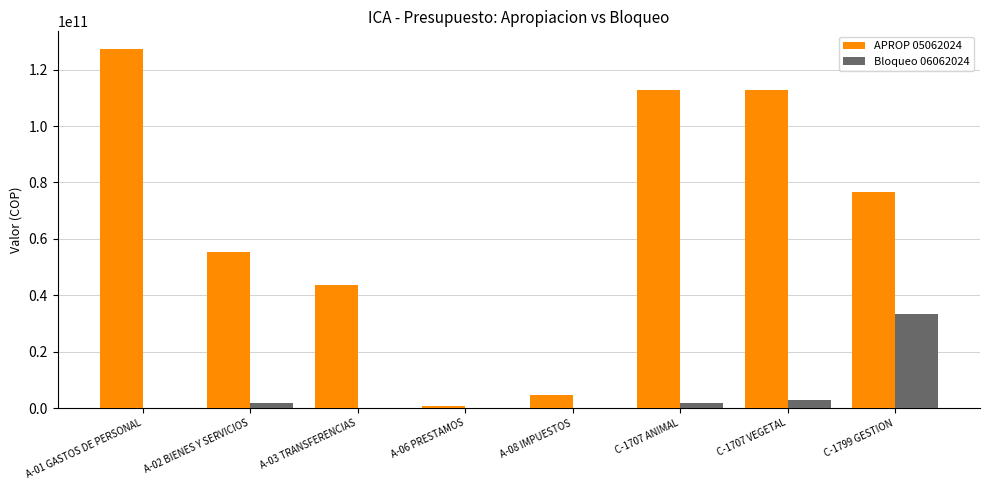

What is the spread (max minus min) of values at C-1707 VEGETAL?

110028044074